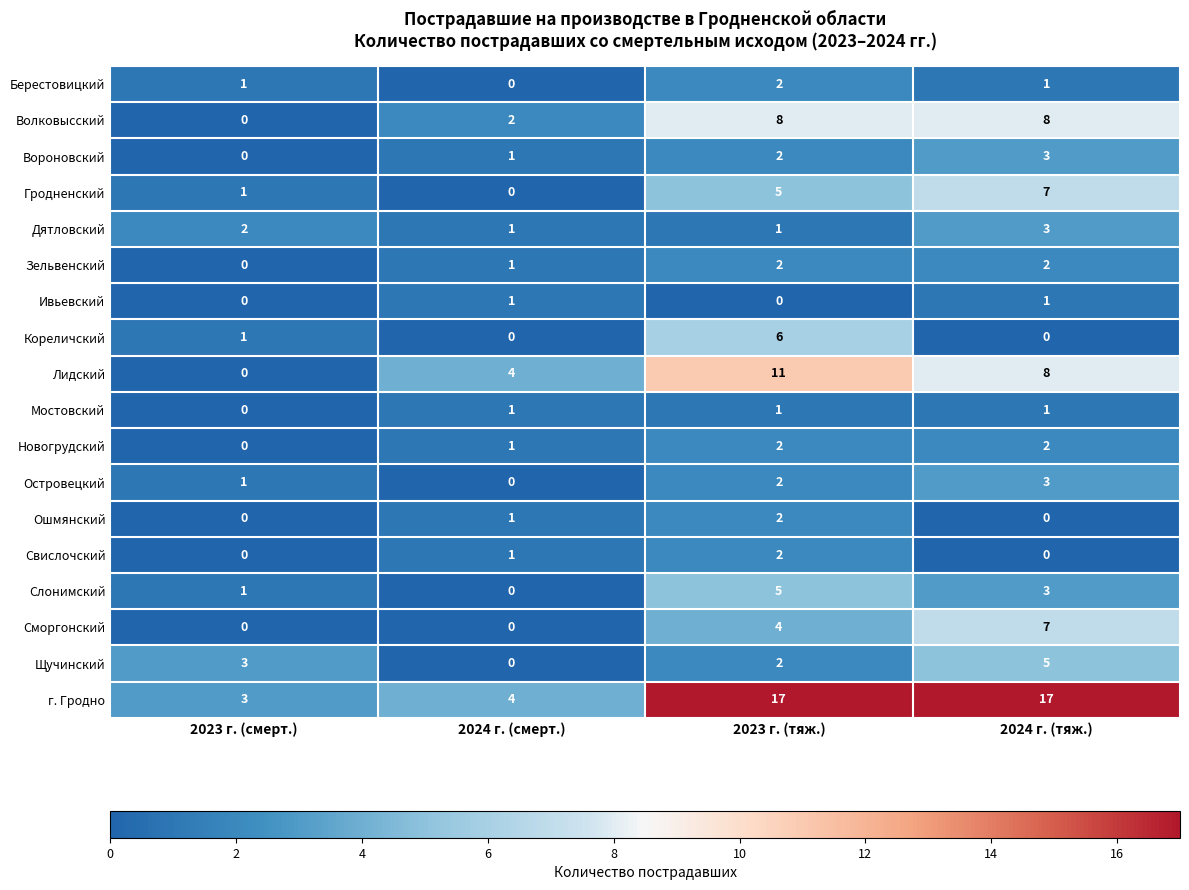

Count the Мостовский values in the range 1 to 2.

3